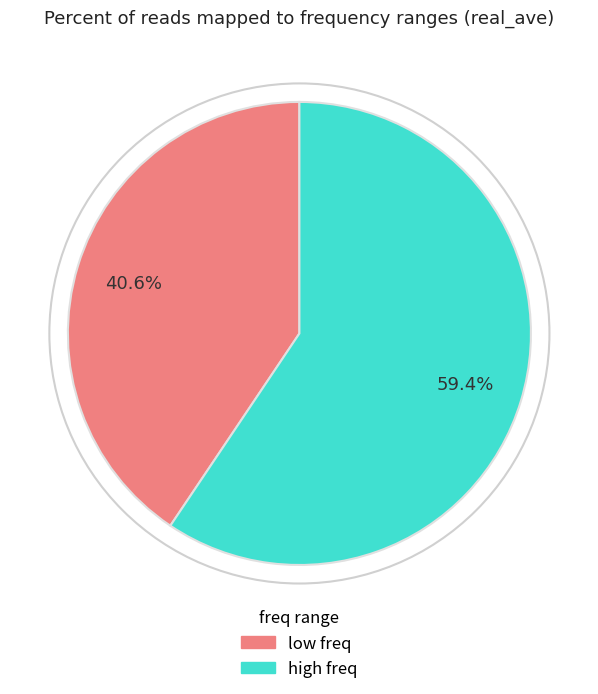

Count the number of slices in the pie.

2